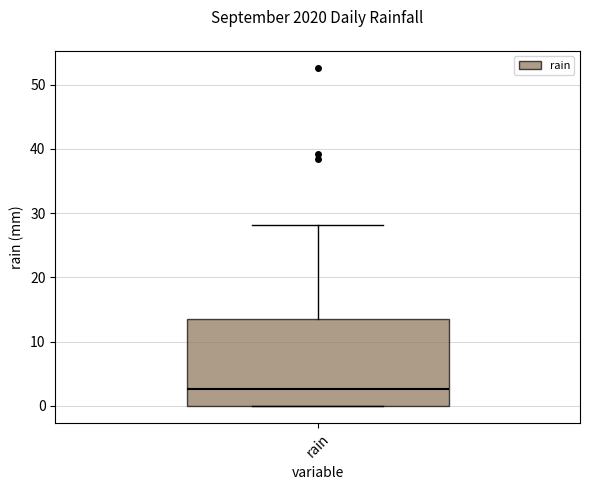

Transcribe this box plot: give where the median line is, the range the box spans, and where the two whiskers end, as read against the y-axis. The values are not printed on the chart, so give them approximately, as read against the axis.

median 3, box 0 to 13, whiskers 0 to 28